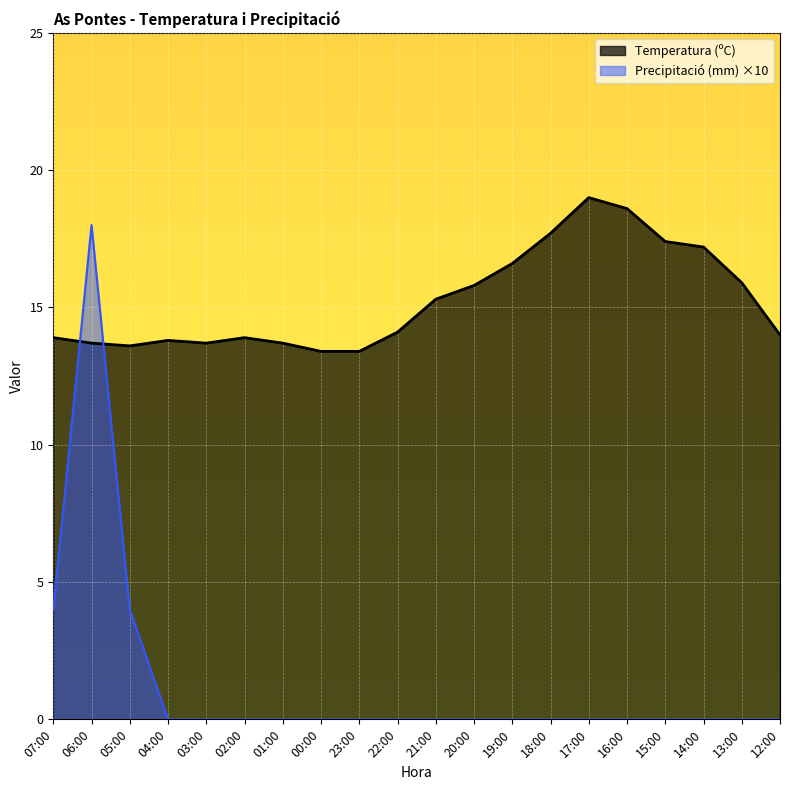

At which label does Temperatura (ºC) first exceed 14?

22:00